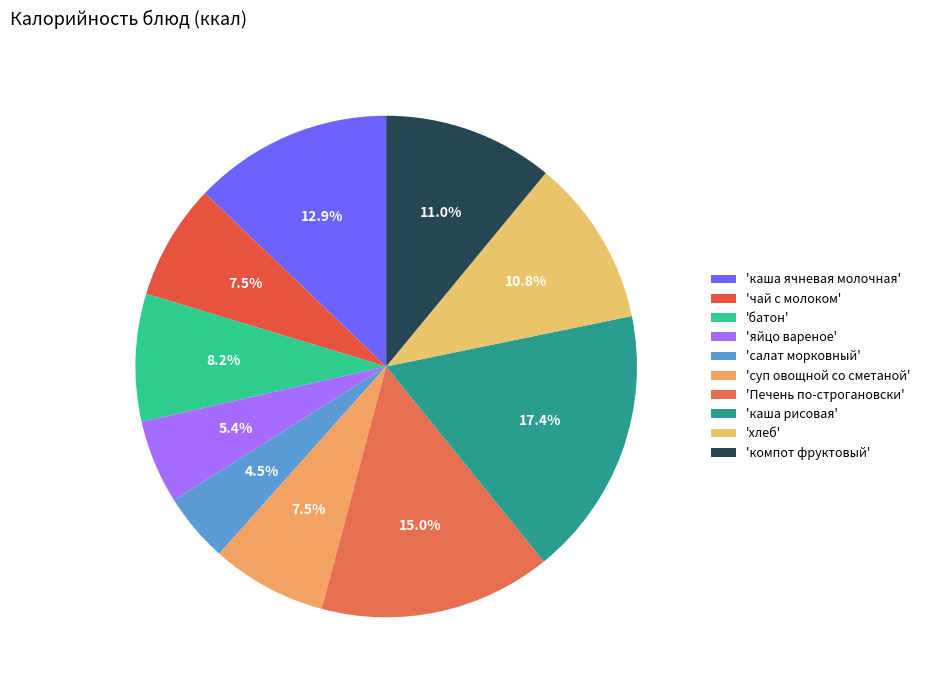

How many slices are in this pie chart?

10